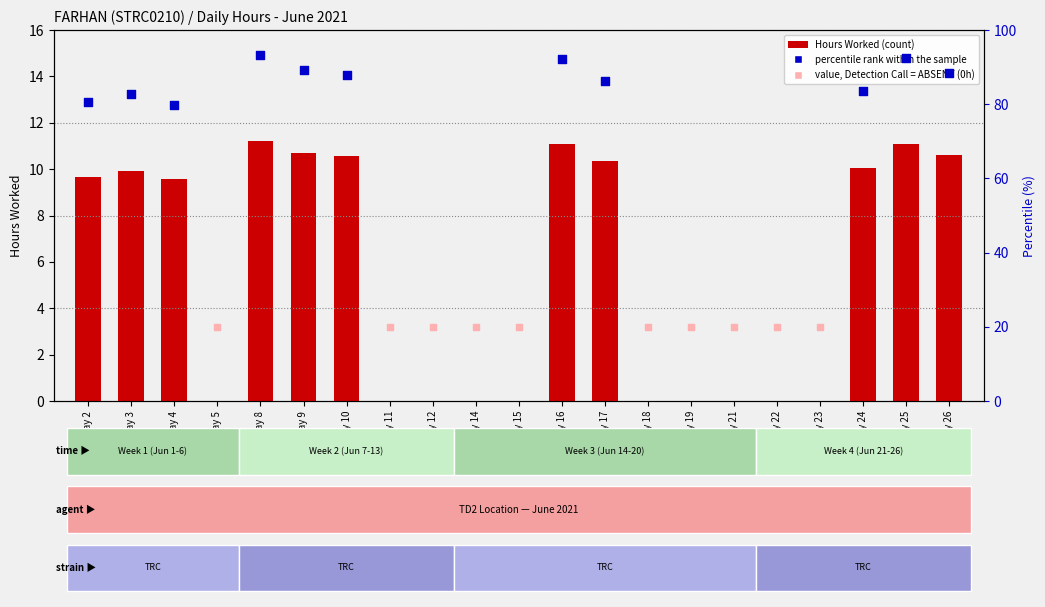

What is the ratio of the value at Day 25 to the value at Day 10?

1.1